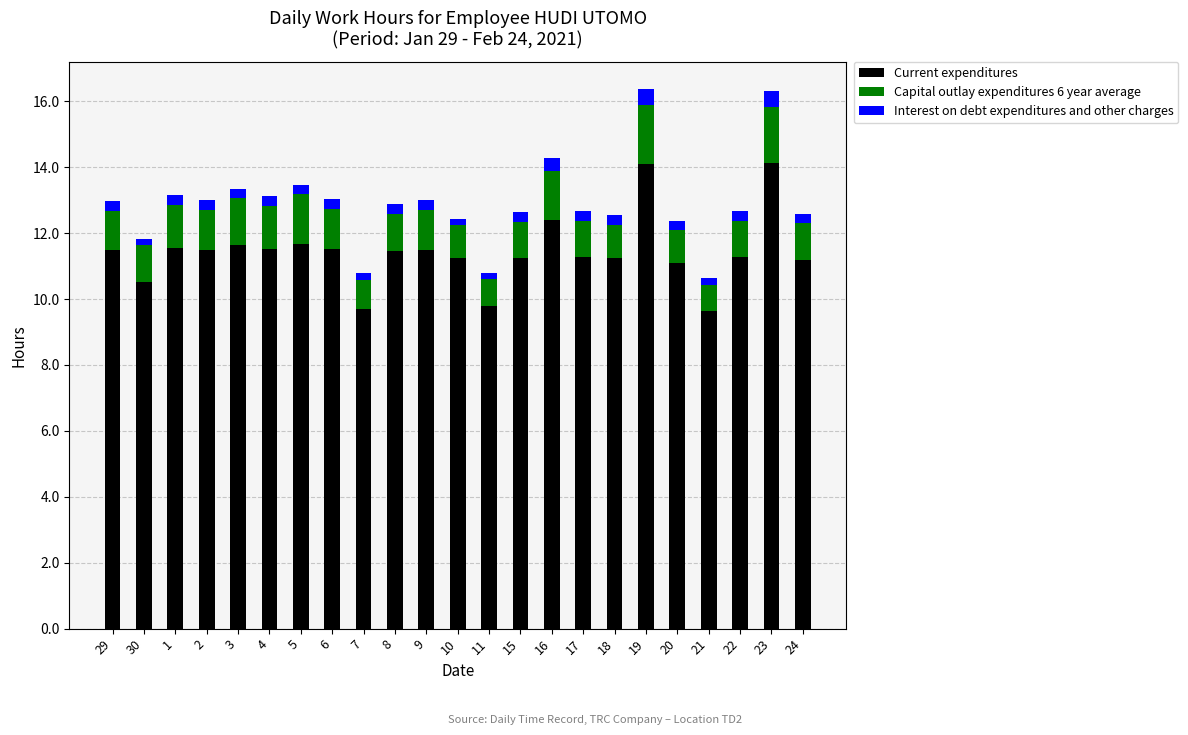

Is it true that Current expenditures equals 5.5 at 5?

False